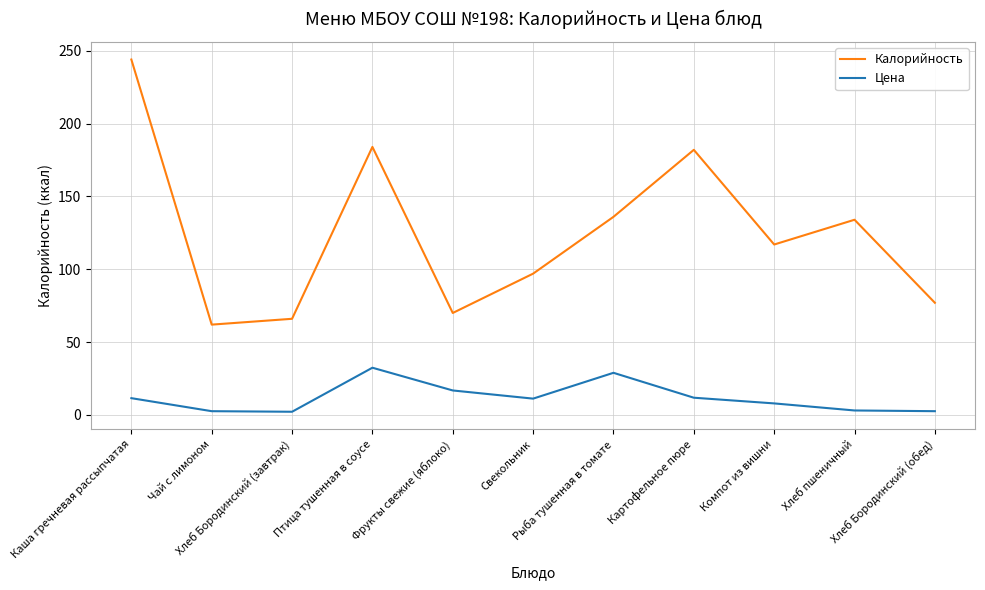

List the series in order of their overall mean, highest first.

Калорийность, Цена